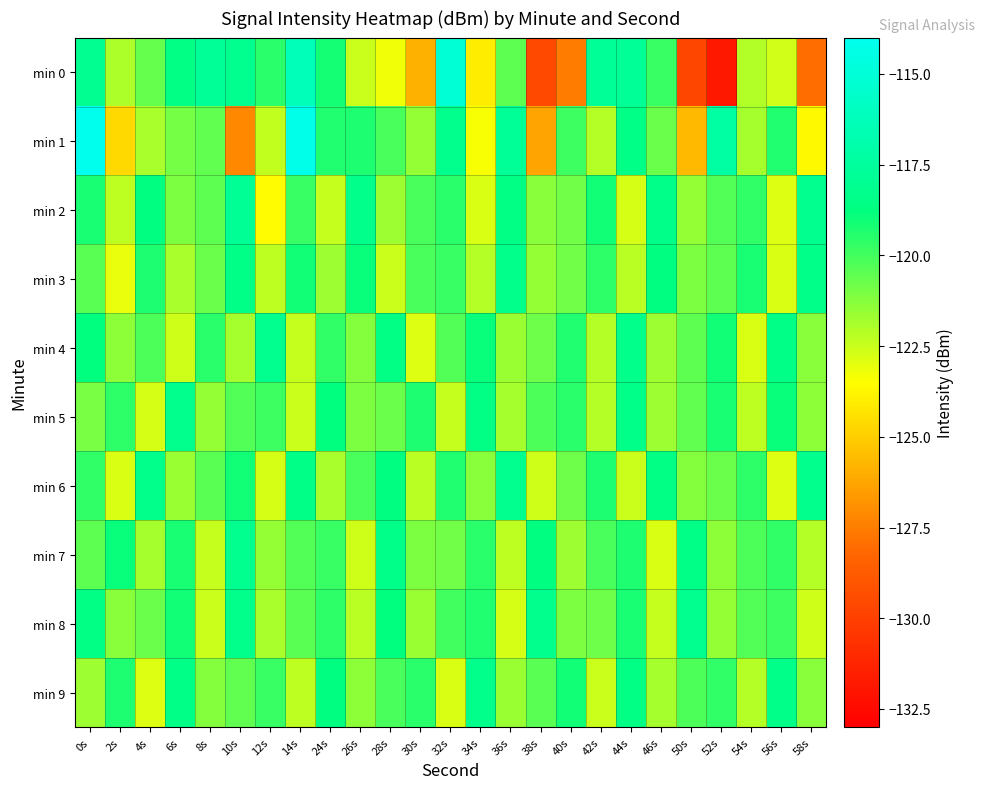

Reading right to left, extract all data points from this chart.

min 0: 58s=-128.0	56s=-122.6	54s=-122.1	52s=-131.8	50s=-129.7	46s=-119.8	44s=-117.7	42s=-117.9	40s=-127.6	38s=-129.6	36s=-120.5	34s=-124.0	32s=-115.1	30s=-125.9	28s=-123.3	26s=-122.5	24s=-119.2	14s=-116.3	12s=-119.5	10s=-118.1	8s=-117.7	6s=-118.6	4s=-120.7	2s=-122.0	0s=-118.1
min 1: 58s=-123.7	56s=-119.4	54s=-121.8	52s=-117.3	50s=-125.6	46s=-120.7	44s=-118.5	42s=-122.1	40s=-119.9	38s=-126.3	36s=-117.8	34s=-123.4	32s=-118.2	30s=-121.5	28s=-120.1	26s=-119.3	24s=-119.4	14s=-114.2	12s=-122.3	10s=-127.2	8s=-120.6	6s=-121.0	4s=-121.9	2s=-124.7	0s=-114.1
min 2: 58s=-118.1	56s=-122.9	54s=-119.7	52s=-120.3	50s=-121.5	46s=-118.4	44s=-122.7	42s=-119.1	40s=-120.9	38s=-121.3	36s=-118.6	34s=-122.8	32s=-119.5	30s=-120.1	28s=-121.7	26s=-118.3	24s=-122.4	14s=-119.8	12s=-123.6	10s=-117.9	8s=-120.5	6s=-121.1	4s=-118.7	2s=-122.3	0s=-119.2
min 3: 58s=-118.4	56s=-122.8	54s=-119.2	52s=-120.5	50s=-121.1	46s=-118.7	44s=-122.2	42s=-119.6	40s=-120.9	38s=-121.5	36s=-118.3	34s=-122.1	32s=-119.8	30s=-120.1	28s=-122.5	26s=-118.9	24s=-121.7	14s=-119.1	12s=-122.3	10s=-118.5	8s=-120.7	6s=-121.9	4s=-119.3	2s=-123.1	0s=-120.4
min 4: 58s=-121.3	56s=-118.5	54s=-122.8	52s=-119.1	50s=-120.5	46s=-121.7	44s=-118.3	42s=-122.1	40s=-119.4	38s=-120.8	36s=-121.6	34s=-118.9	32s=-120.3	30s=-122.9	28s=-118.6	26s=-121.2	24s=-119.7	14s=-122.4	12s=-118.1	10s=-121.8	8s=-119.5	6s=-122.6	4s=-120.2	2s=-121.4	0s=-118.8
min 5: 58s=-121.4	56s=-118.9	54s=-122.3	52s=-119.2	50s=-120.6	46s=-121.7	44s=-118.4	42s=-122.1	40s=-119.5	38s=-120.2	36s=-121.8	34s=-118.6	32s=-122.4	30s=-119.3	28s=-120.7	26s=-121.1	24s=-118.8	14s=-122.5	12s=-119.9	10s=-120.3	8s=-121.5	6s=-118.2	4s=-122.7	2s=-119.6	0s=-121.0
min 6: 58s=-118.2	56s=-122.9	54s=-119.6	52s=-120.7	50s=-121.2	46s=-118.6	44s=-122.5	42s=-119.3	40s=-120.8	38s=-122.6	36s=-118.1	34s=-121.3	32s=-119.4	30s=-122.2	28s=-118.7	26s=-120.1	24s=-121.9	14s=-118.5	12s=-122.7	10s=-119.1	8s=-120.4	6s=-121.6	4s=-118.3	2s=-122.8	0s=-119.7
min 7: 58s=-122.1	56s=-119.7	54s=-120.2	52s=-121.4	50s=-118.5	46s=-122.8	44s=-119.3	42s=-120.1	40s=-121.7	38s=-118.7	36s=-122.3	34s=-119.5	32s=-120.9	30s=-121.1	28s=-118.4	26s=-122.6	24s=-119.8	14s=-120.3	12s=-121.5	10s=-118.1	8s=-122.4	6s=-119.2	4s=-121.8	2s=-118.9	0s=-120.5
min 8: 58s=-122.6	56s=-119.9	54s=-120.3	52s=-121.5	50s=-118.1	46s=-122.4	44s=-119.2	42s=-120.8	40s=-121.1	38s=-118.2	36s=-122.7	34s=-119.4	32s=-120.0	30s=-121.6	28s=-118.8	26s=-122.2	24s=-119.6	14s=-120.4	12s=-121.9	10s=-118.3	8s=-122.5	6s=-119.1	4s=-120.7	2s=-121.3	0s=-118.6
min 9: 58s=-121.3	56s=-118.4	54s=-122.1	52s=-119.7	50s=-120.2	46s=-121.8	44s=-118.6	42s=-122.5	40s=-119.1	38s=-120.4	36s=-121.6	34s=-118.3	32s=-122.8	30s=-119.5	28s=-120.1	26s=-121.4	24s=-118.7	14s=-122.3	12s=-119.8	10s=-120.6	8s=-121.2	6s=-118.5	4s=-122.9	2s=-119.3	0s=-121.7